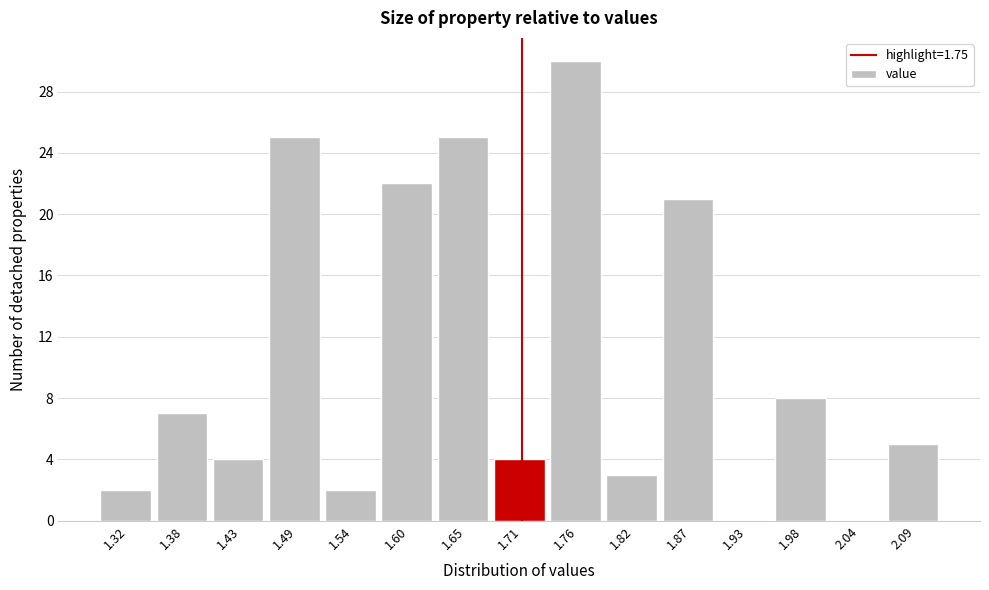

Reading right to left, list all the values displayed in this chart.

2.09=5	2.04=0	1.98=8	1.93=0	1.87=21	1.82=3	1.76=30	1.71=4	1.65=25	1.60=22	1.54=2	1.49=25	1.43=4	1.38=7	1.32=2